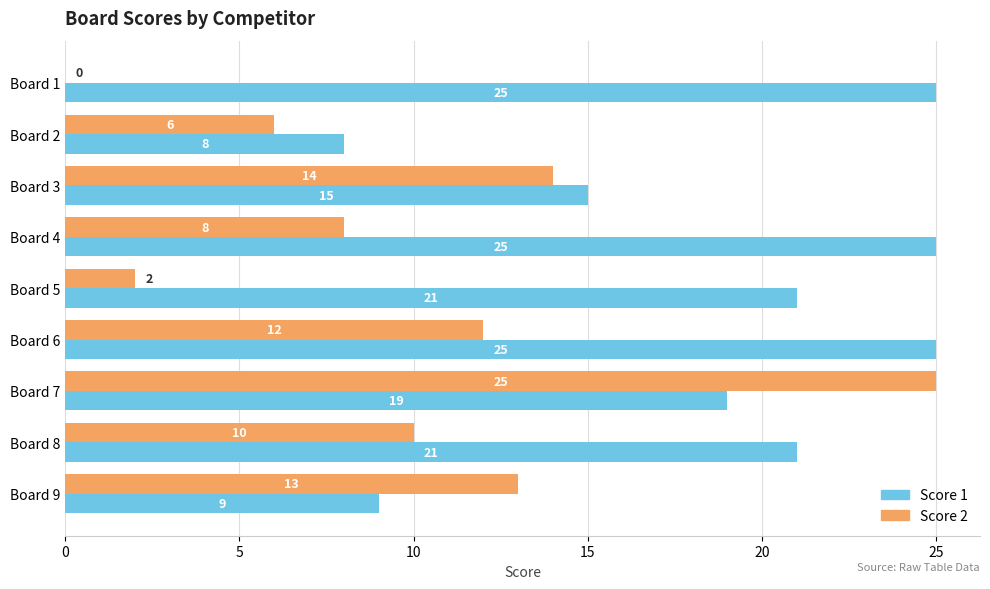

Which series has the largest range (max minus min)?

Score 2